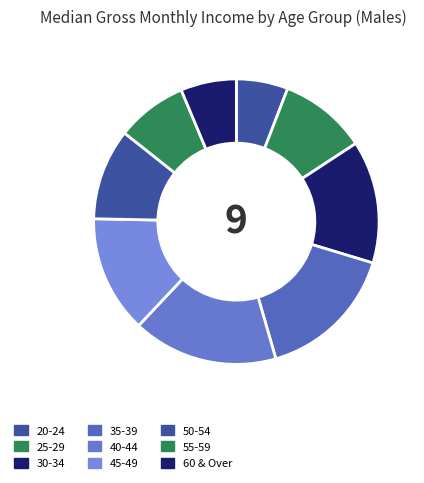

How many segments does this pie chart have?

9